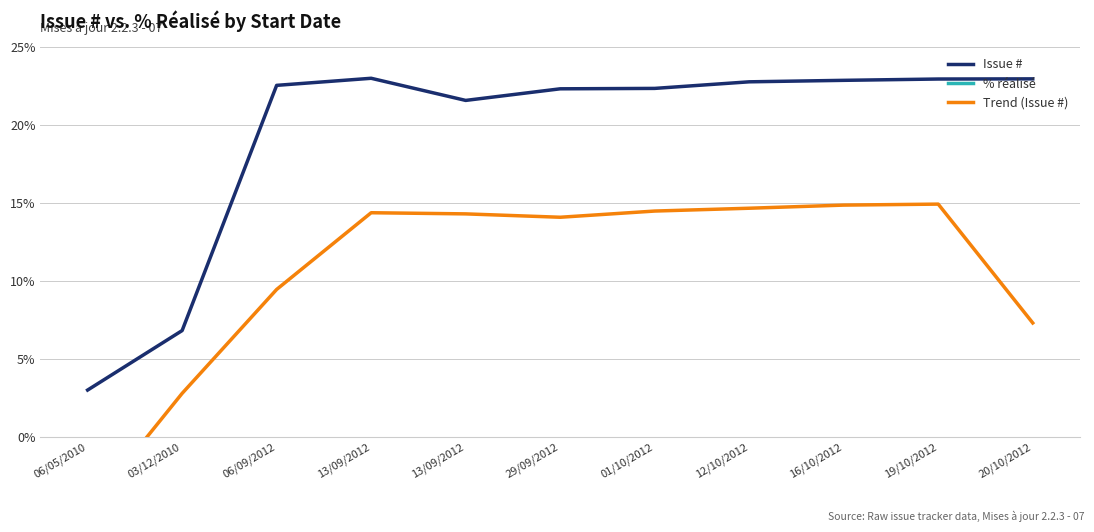

How many lines are shown in the chart?

3